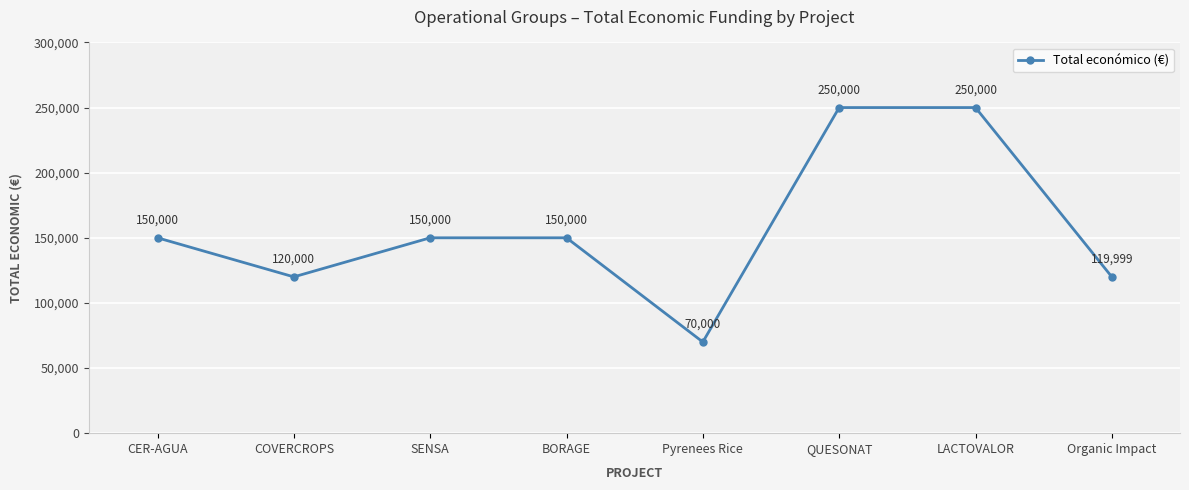

How many data points does each series have?

8